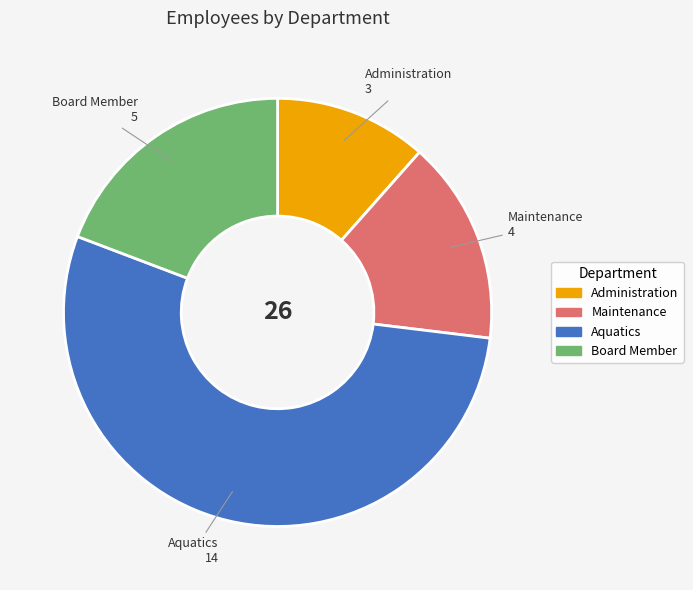

Which category has the biggest portion of the pie?

Aquatics